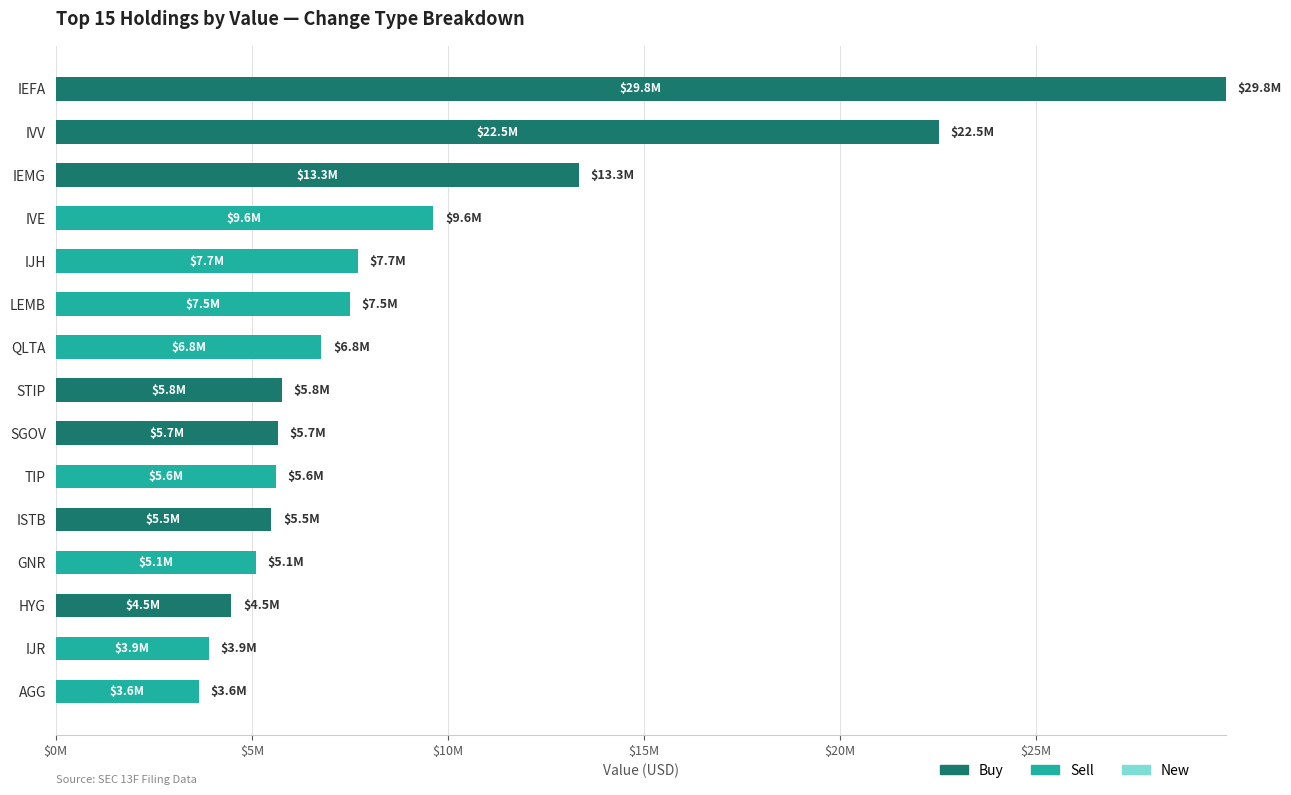

At how many categories does at least one series exceed 9052010?

4